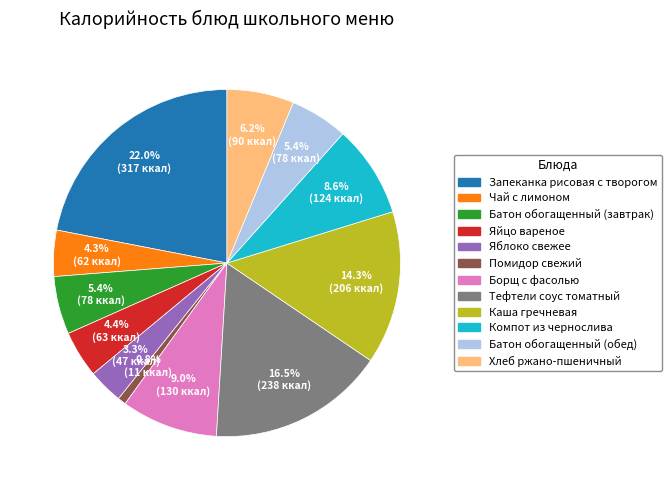

What percentage is NOT represented by Помидор свежий?

99.2%